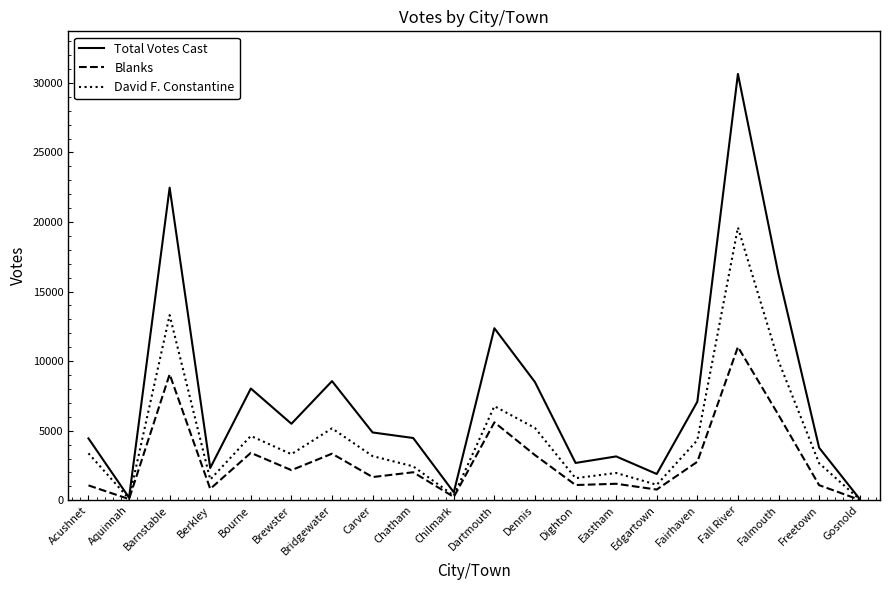

How many lines are shown in the chart?

3